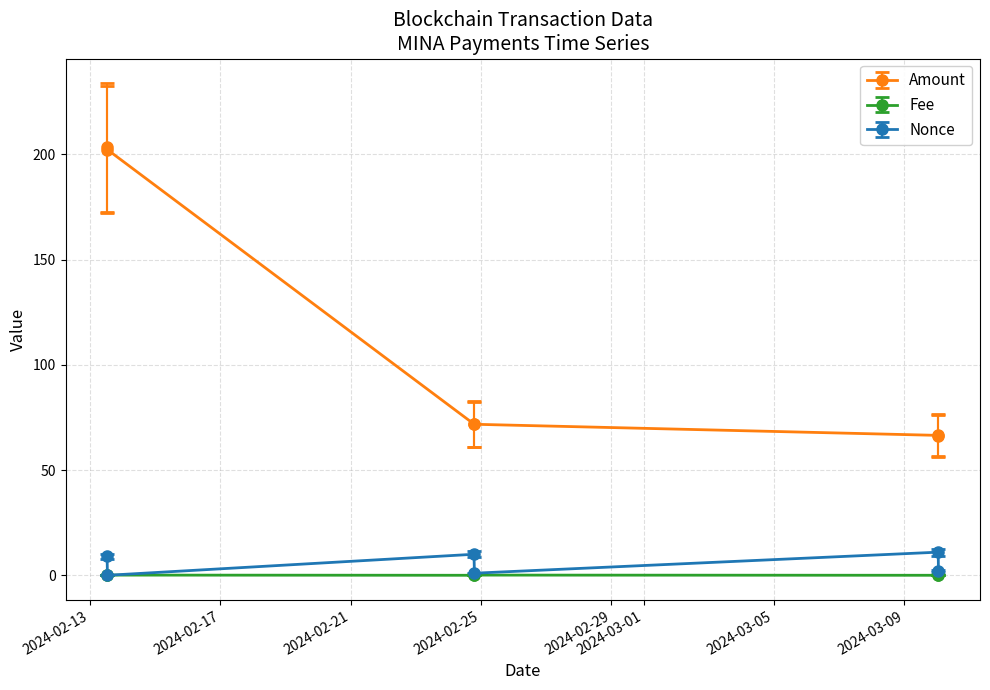

List the series in order of their peak value, lowest first.

Fee, Nonce, Amount